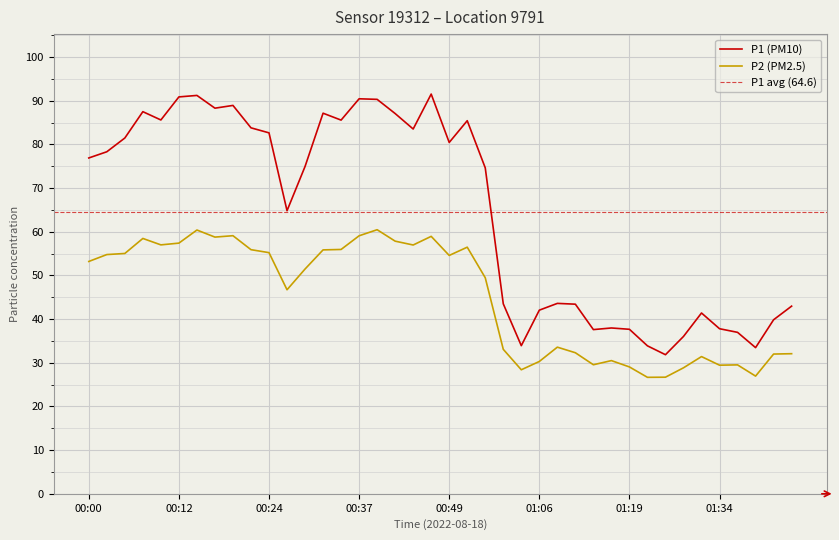

Reading left to right, extract all data points from this chart.

P1: 00:00=76.9	00:02=78.3	00:05=81.5	00:07=87.5	00:10=85.6	00:12=90.9	00:15=91.2	00:17=88.3	00:19=88.9	00:22=83.8	00:24=82.7	00:27=64.8	00:29=75.0	00:32=87.2	00:34=85.6	00:37=90.5	00:39=90.3	00:42=87.1	00:44=83.5	00:47=91.5	00:49=80.5	00:51=85.4	00:54=74.6	00:56=43.5	01:01=33.9	01:06=42.0	01:09=43.6	01:11=43.4	01:14=37.6	01:16=38.0	01:19=37.7	01:24=33.9	01:27=31.9	01:29=36.0	01:32=41.4	01:34=37.8	01:37=37.0	01:39=33.5	01:42=39.9	01:44=43.0
P2: 00:00=53.2	00:02=54.8	00:05=55.0	00:07=58.5	00:10=57.0	00:12=57.4	00:15=60.4	00:17=58.8	00:19=59.1	00:22=55.9	00:24=55.2	00:27=46.7	00:29=51.5	00:32=55.9	00:34=56.0	00:37=59.1	00:39=60.5	00:42=57.9	00:44=57.0	00:47=59.0	00:49=54.6	00:51=56.5	00:54=49.5	00:56=33.1	01:01=28.4	01:06=30.3	01:09=33.6	01:11=32.3	01:14=29.6	01:16=30.5	01:19=29.1	01:24=26.7	01:27=26.7	01:29=28.9	01:32=31.4	01:34=29.4	01:37=29.5	01:39=26.9	01:42=32.0	01:44=32.1